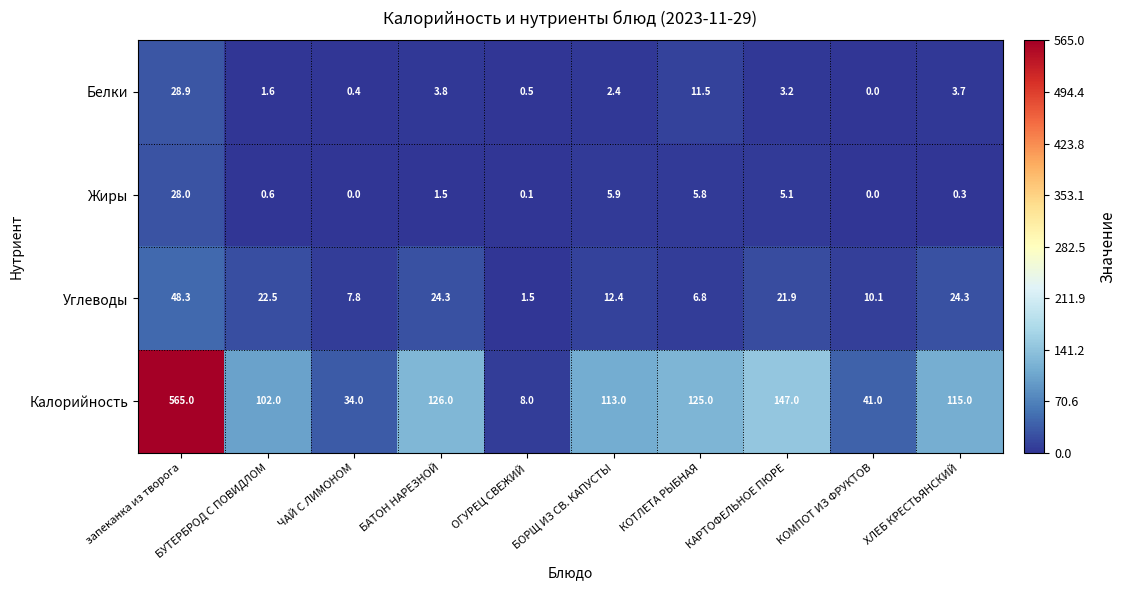

At БАТОН НАРЕЗНОЙ, list the series in order from smallest to largest.

Жиры, Белки, Углеводы, Калорийность